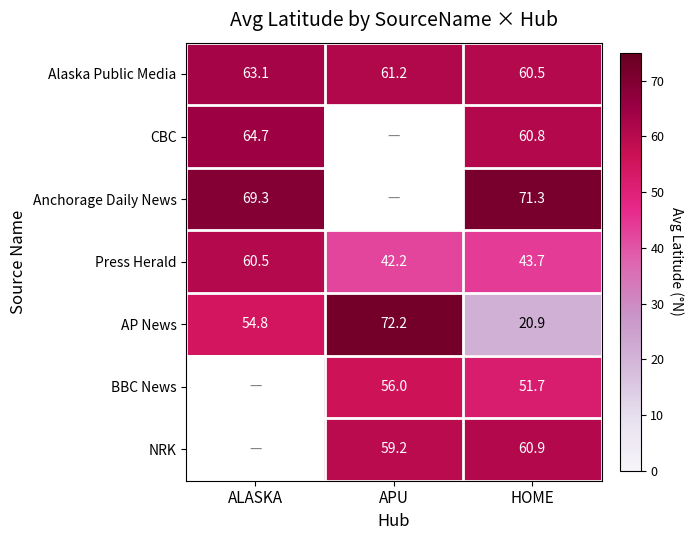

List the labels in order of Alaska Public Media value, largest first.

ALASKA, APU, HOME